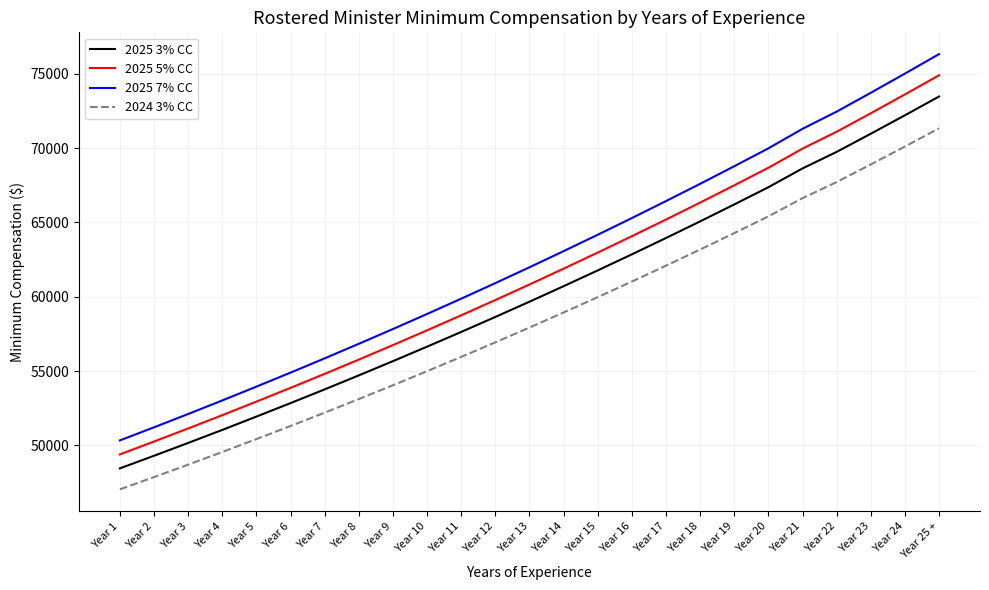

At which category is the sum across all series the highest?

Year 25 +